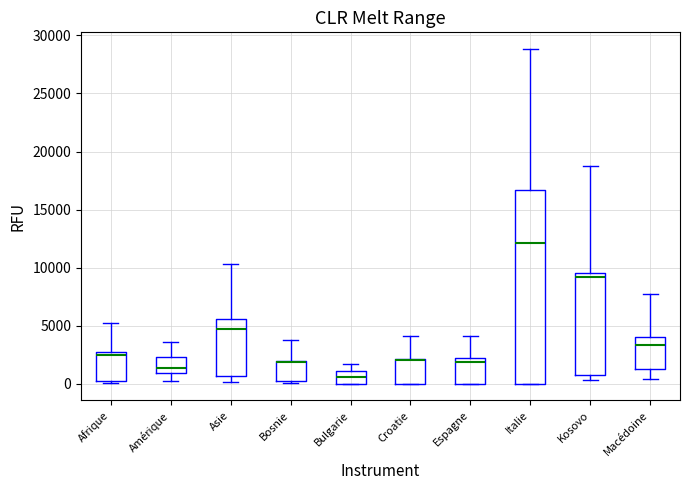

Comparing the boxes themselves (not the whiskers), which one is the tallest?

Italie